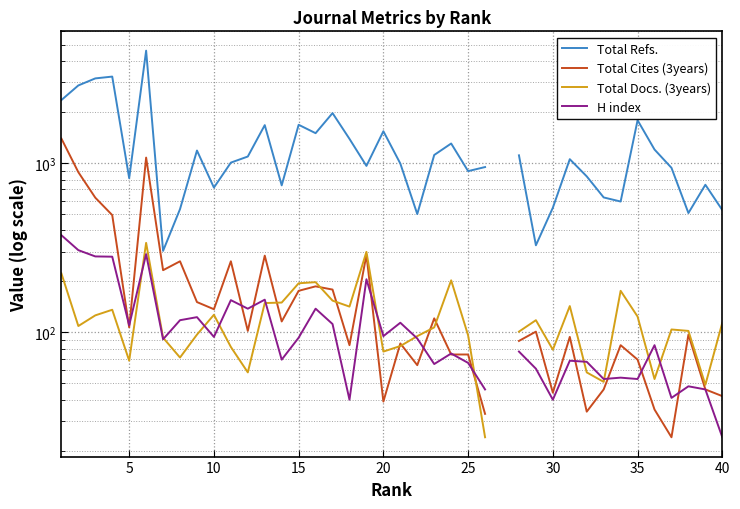

How many data points in Total Docs. (3years) are above 109?

18